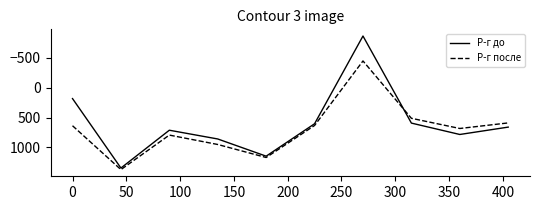

What is the smallest value displayed?

-860